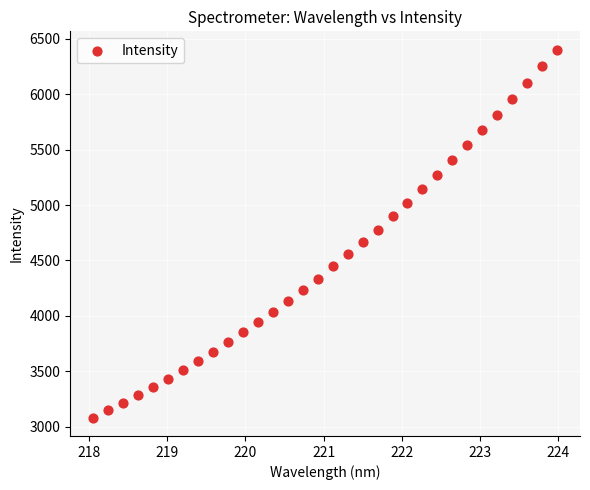

What is the range of X values (max minus min)?

5.9